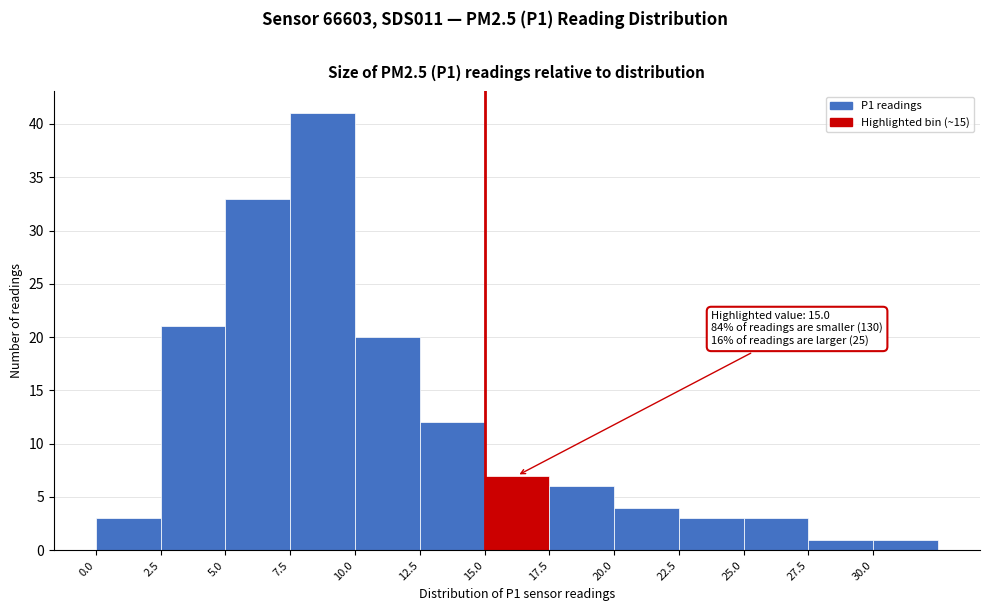

Which range on the x-axis has the tallest bar?

7.5 to 10.0